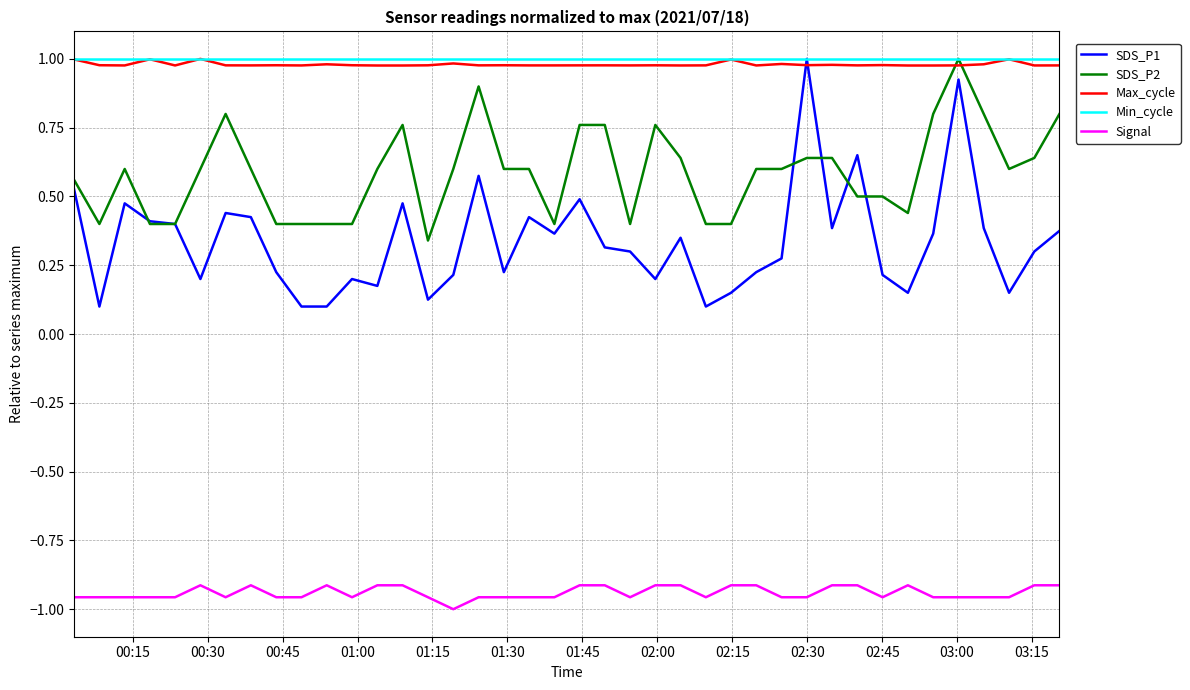

How many categories are shown in the chart?

40